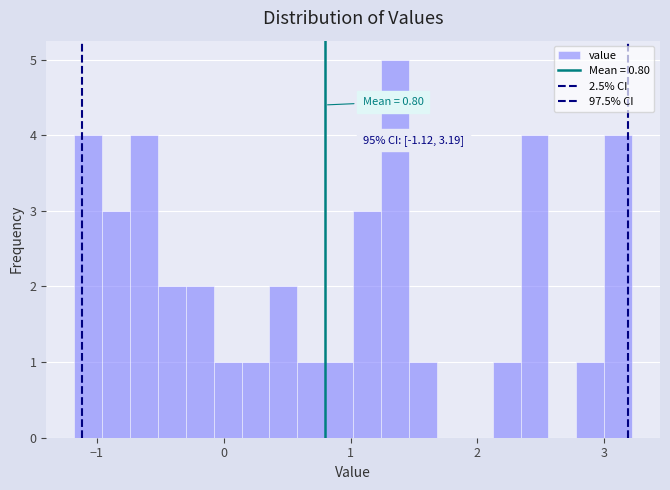

Read against the x-axis, roughly where is the centre of the tallest bar?

1.4